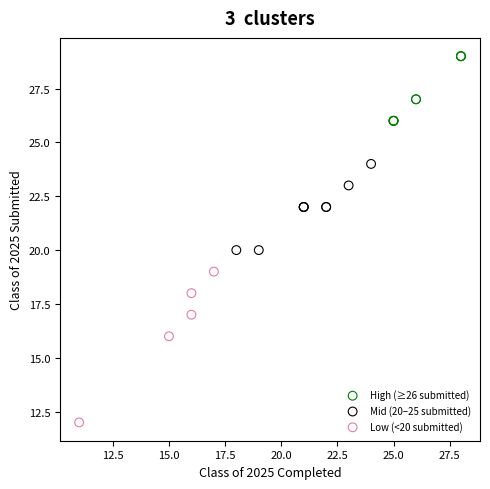

What are all the series names shown in the legend?

High (≥26 submitted), Mid (20–25 submitted), Low (<20 submitted)